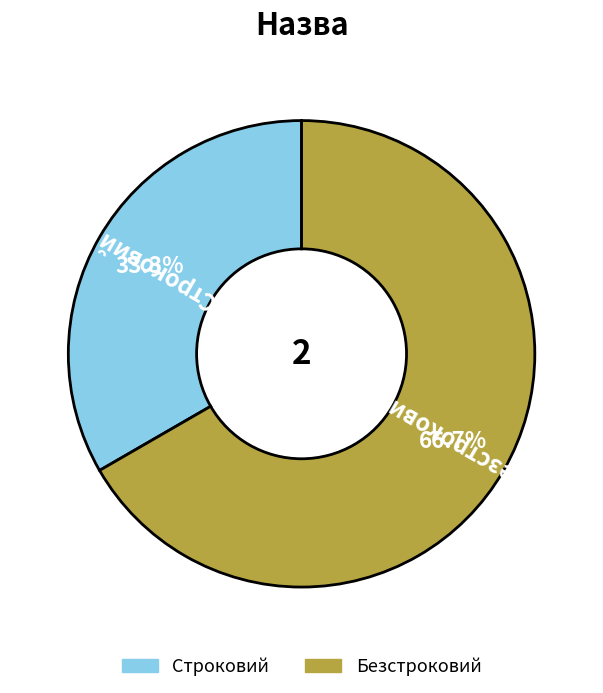

Which category has the biggest portion of the pie?

Безстроковий